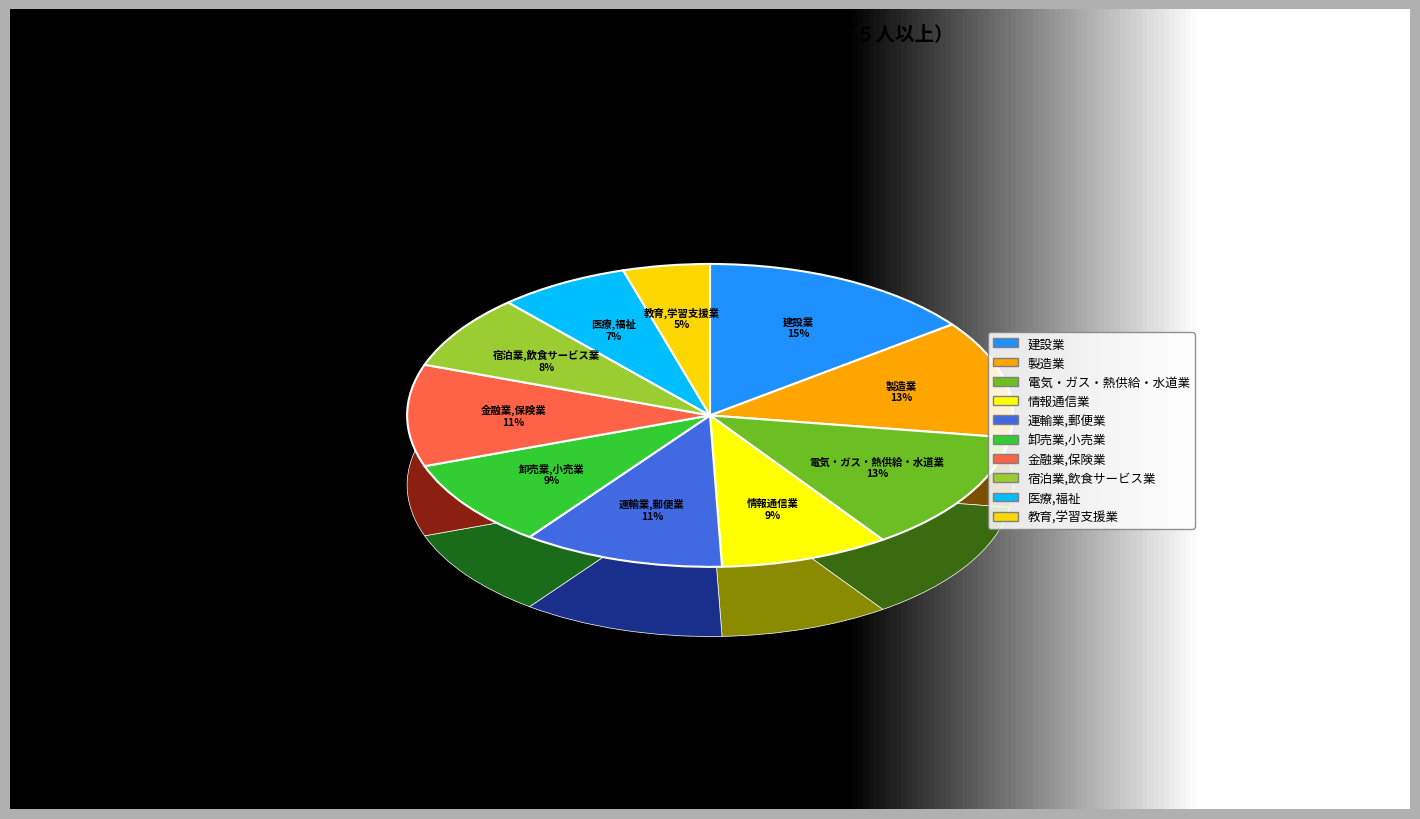

Count the number of slices in the pie.

10